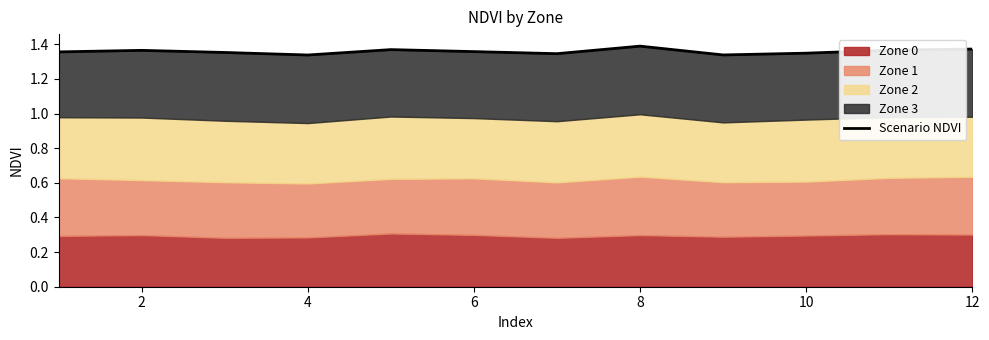

Does the chart have visible grid lines?

No